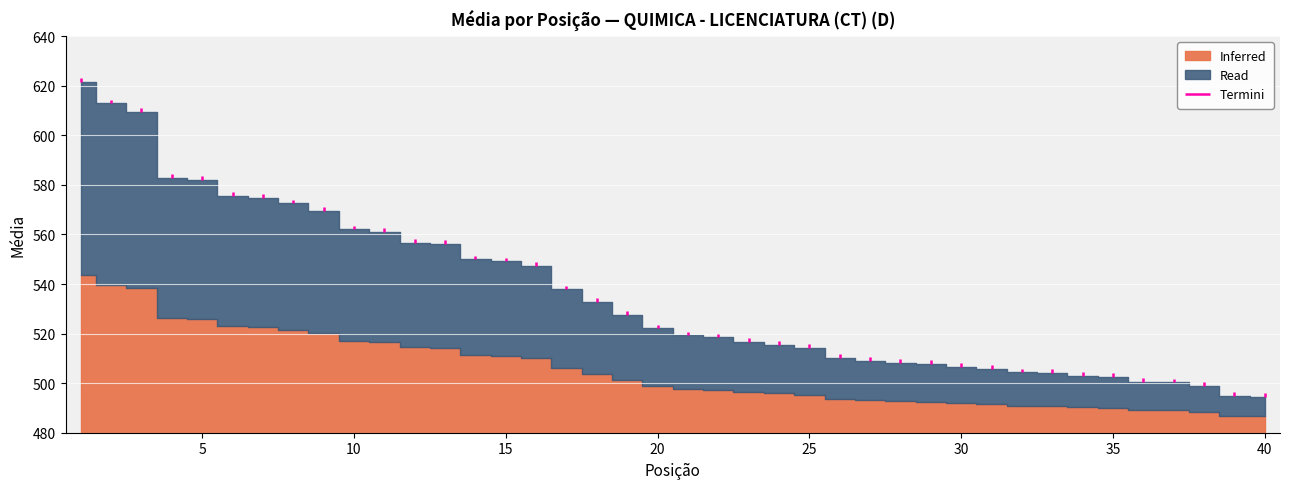

List the labels in order of value, smallest first.

40, 39, 38, 37, 36, 35, 34, 33, 32, 31, 30, 29, 28, 27, 26, 25, 24, 23, 22, 21, 20, 19, 18, 17, 16, 15, 14, 13, 12, 11, 10, 9, 8, 7, 6, 5, 4, 3, 2, 1